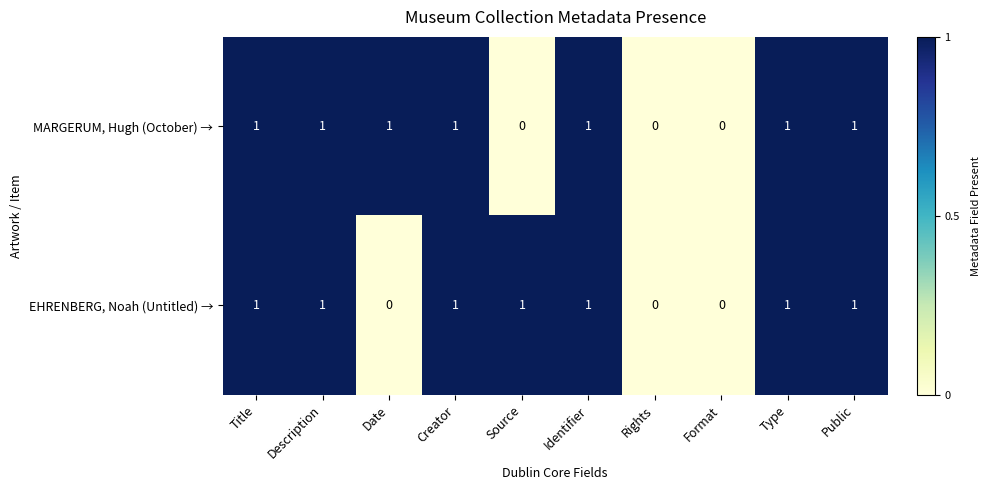

True or false: EHRENBERG, Noah (Untitled) → has a value of 1 at Creator.

True